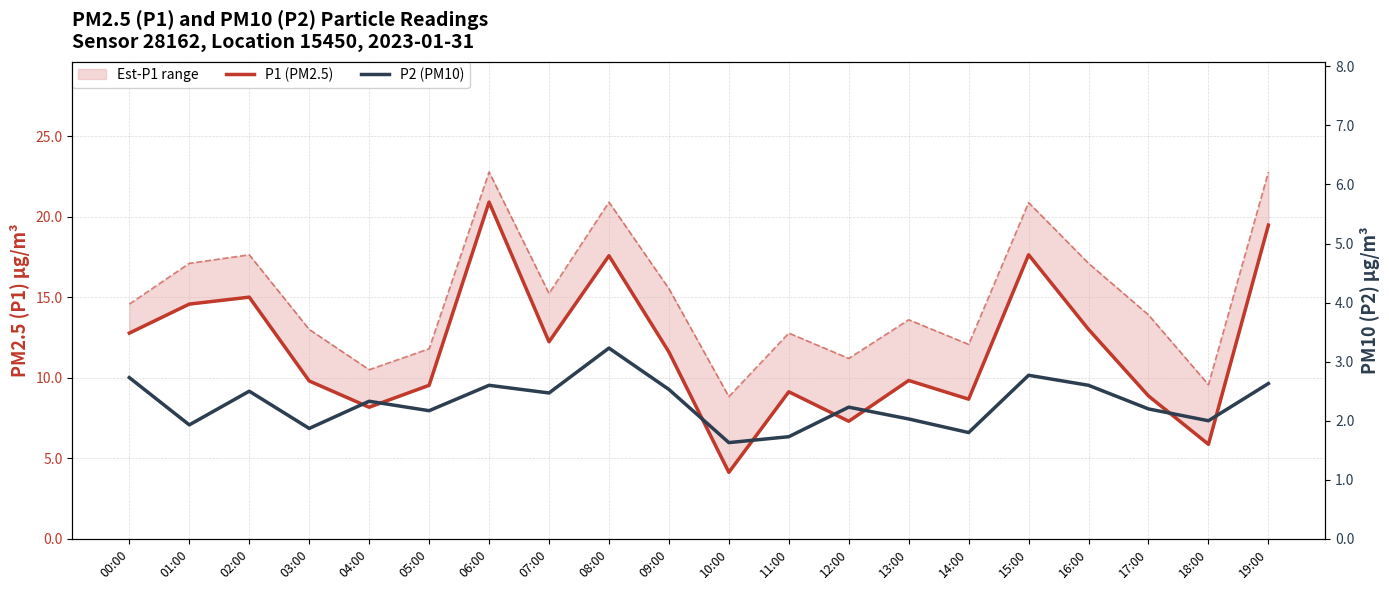

Which series changed the most between 05:00 and 07:00?

P1 (PM2.5)